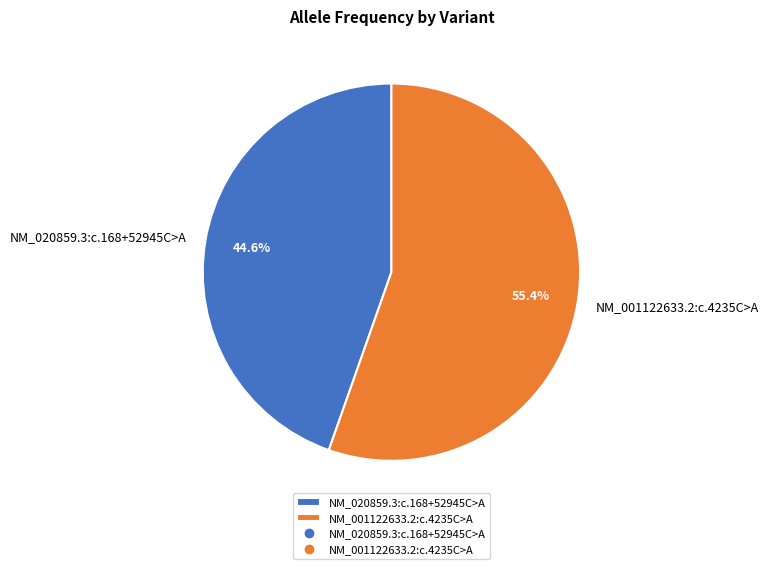

How many slices are in this pie chart?

2